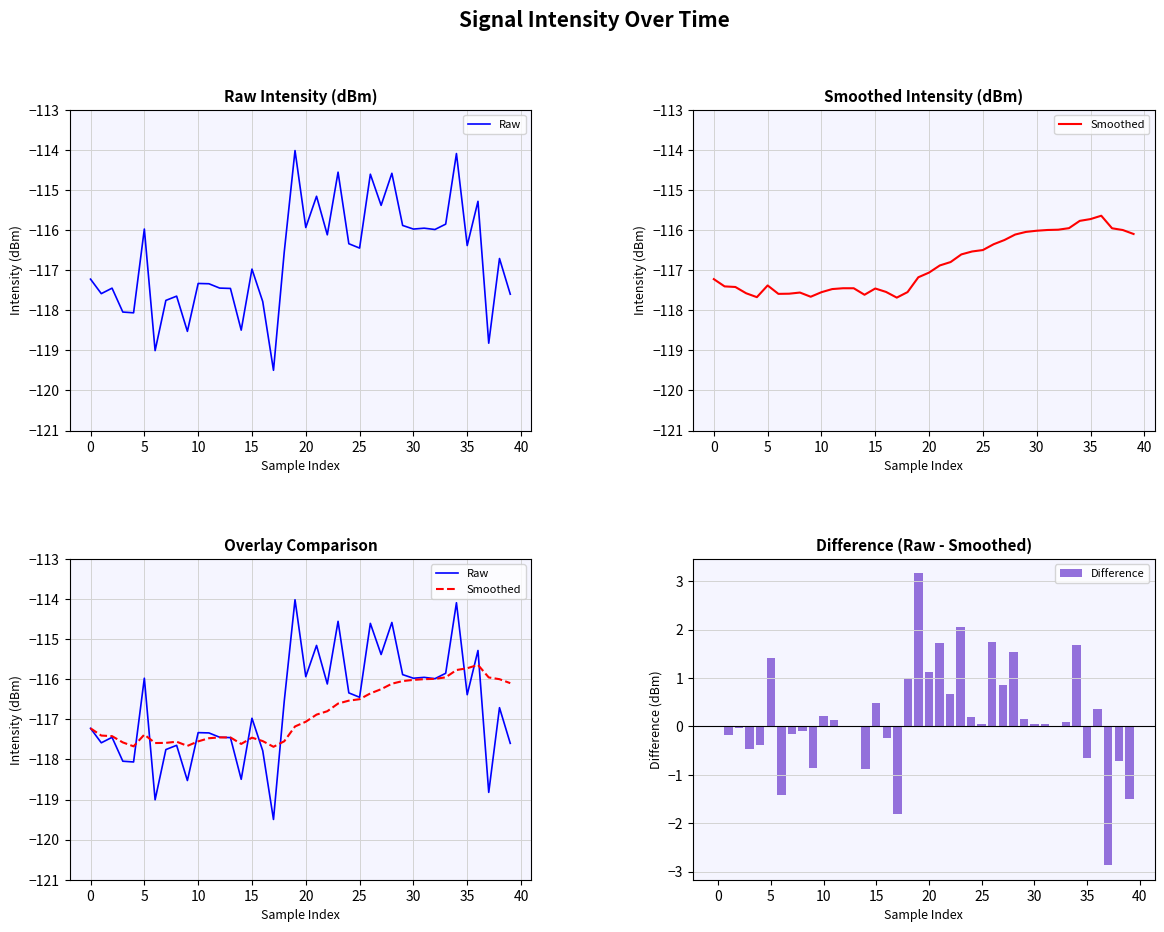

What is the difference between the maximum and second lowest values in the Smoothed series?

2.0